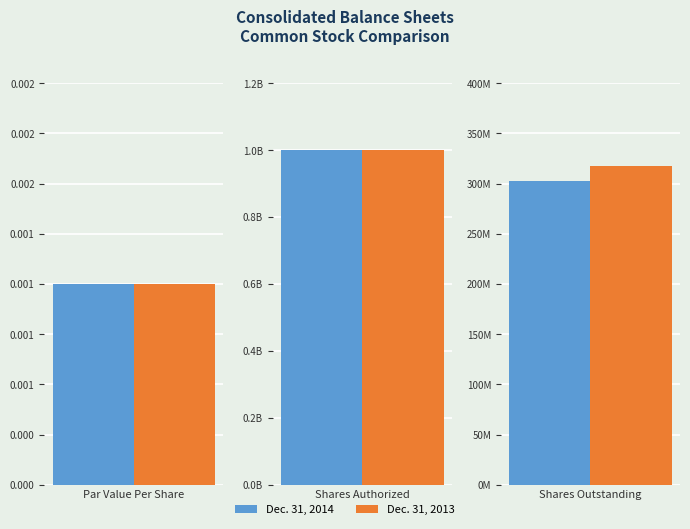

Reading right to left, what are all the values shown in this chart?

Dec. 31, 2014: Shares Outstanding=302430000.0	Shares Authorized=1000000000.0	Par Value Per Share=0.0
Dec. 31, 2013: Shares Outstanding=317769000.0	Shares Authorized=1000000000.0	Par Value Per Share=0.0